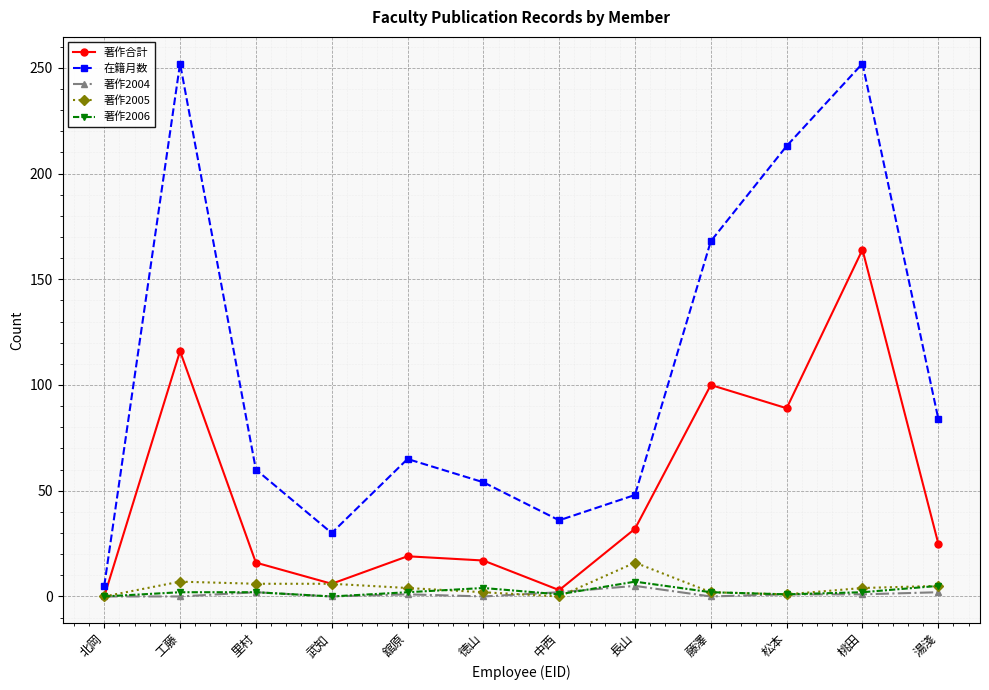

How many categories are shown in the chart?

12